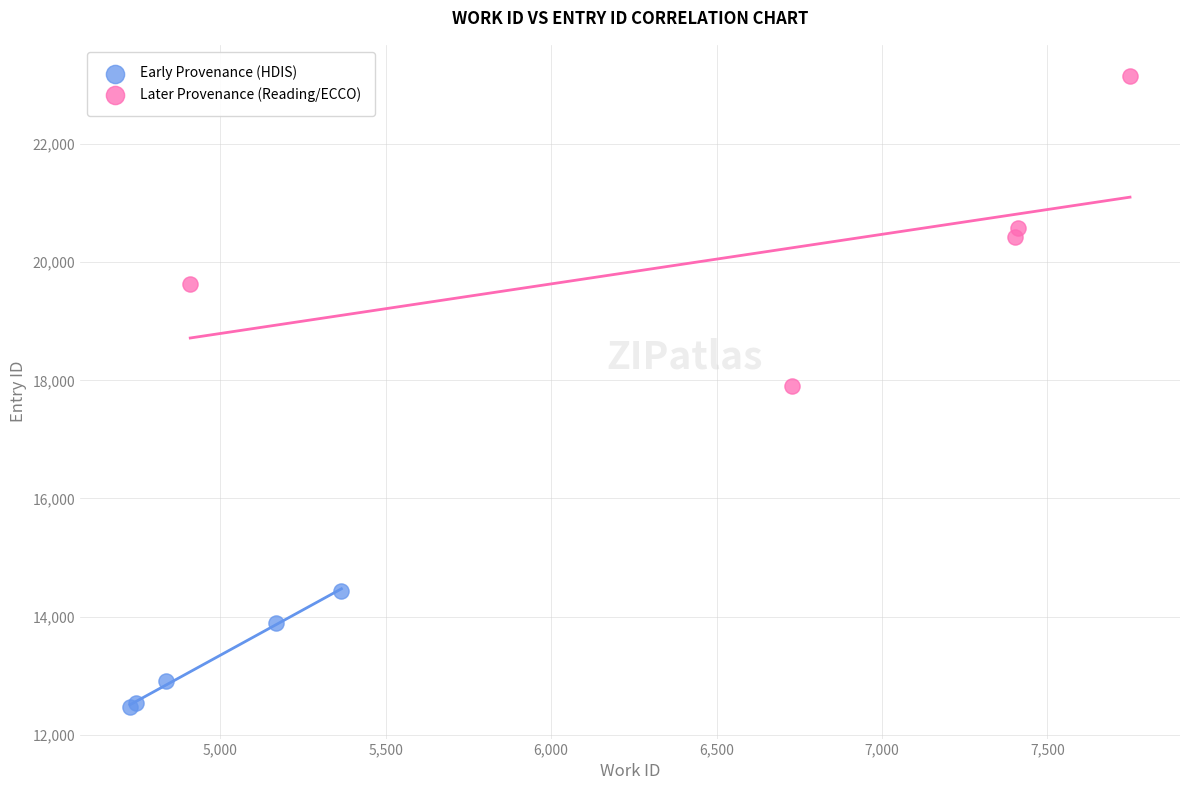

Which series reaches the minimum Y coordinate?

Early Provenance (HDIS)